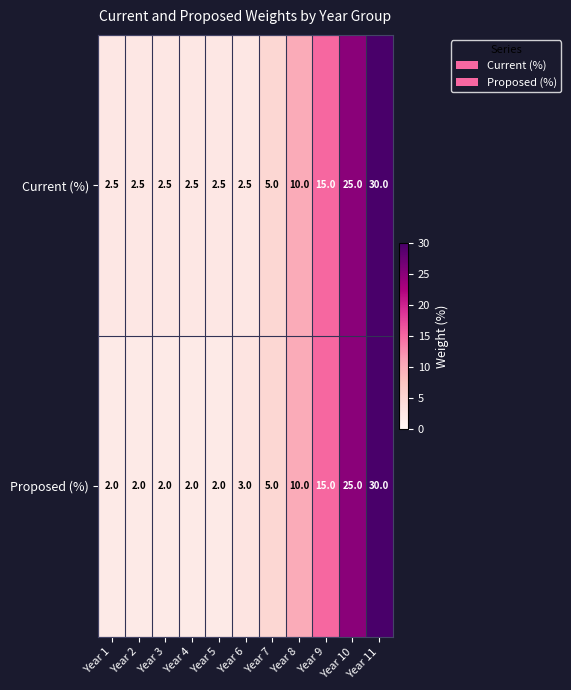

The Proposed (%) series shows 2.9 at Year 1. True or false?

False